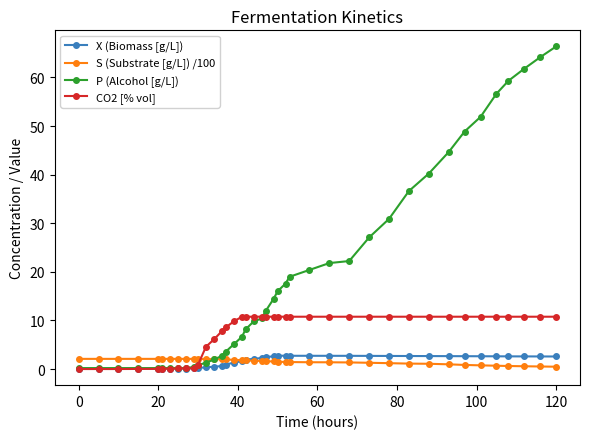

What is the value of the S (Substrate [g/L]) /100 point at the 38th from the left?

0.6